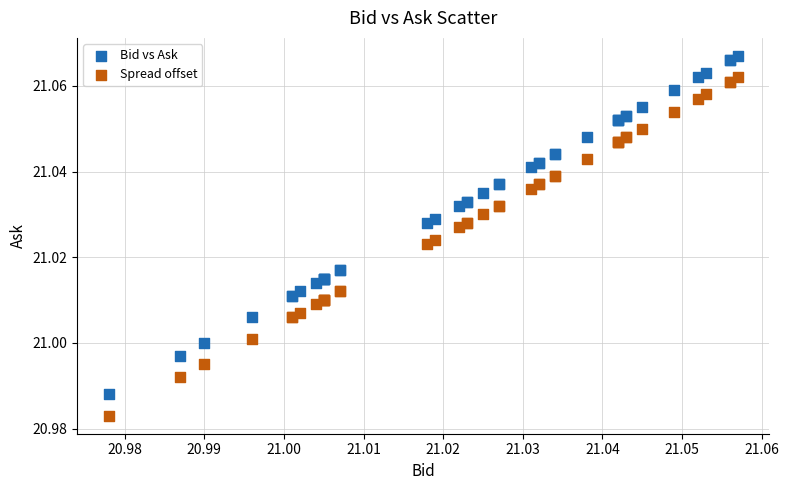

What are all the series names shown in the legend?

Bid vs Ask, Spread offset